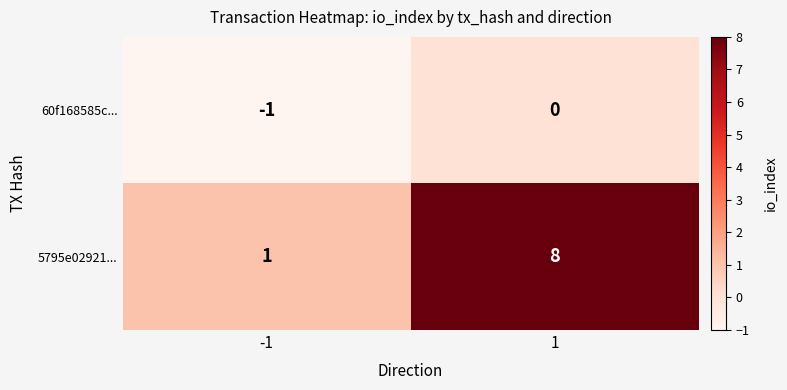

Rank the series by their maximum value, from lowest to highest.

60f168585c..., 5795e02921...